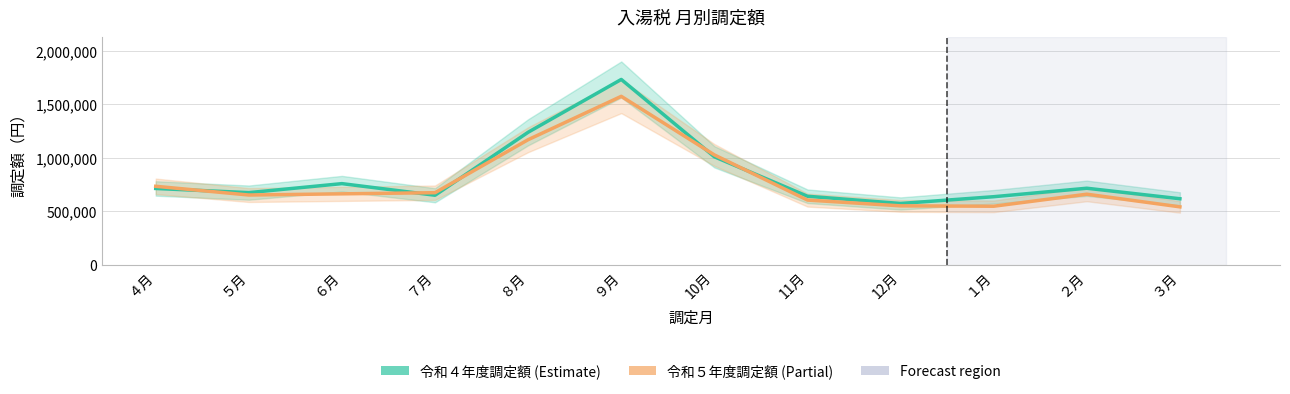

Reading left to right, list all the values displayed in this chart.

令和４年度調定額: 712350	673500	757650	649050	1238250	1731900	1008750	639600	572100	635400	714600	616350
令和５年度調定額（partial）: 732750	651150	662250	672900	1168650	1573950	1026150	603900	549900	546300	658800	540600